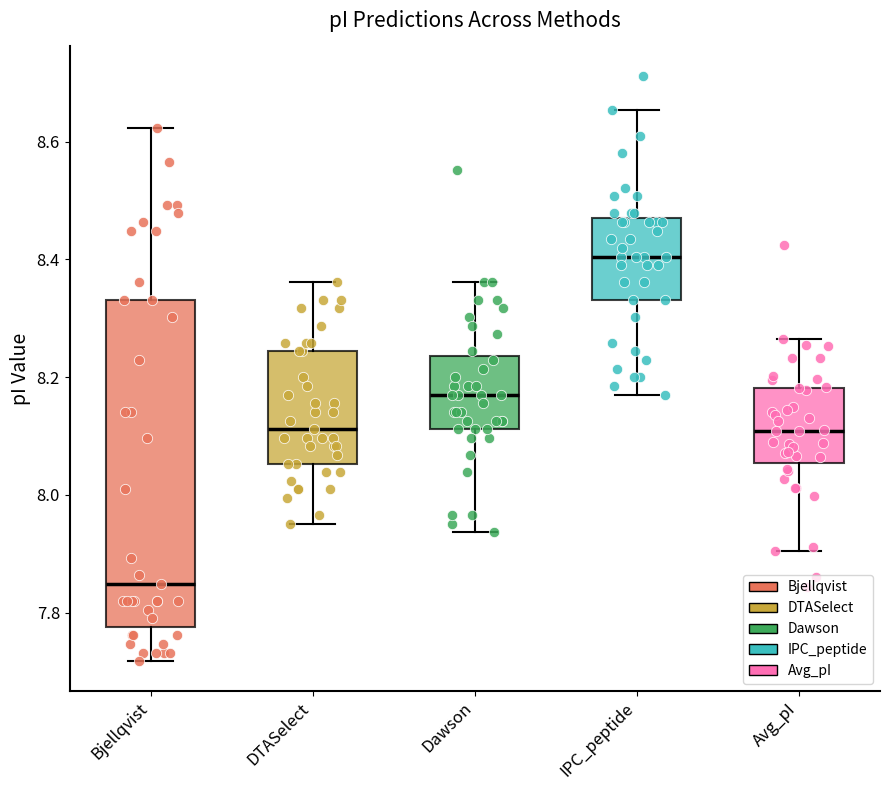

Comparing the boxes themselves (not the whiskers), which one is the tallest?

Bjellqvist